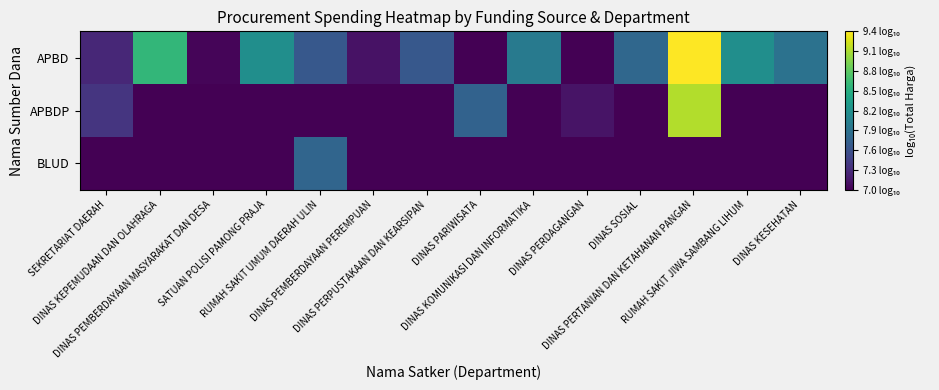

At how many categories does at least one series exceed 7?

14